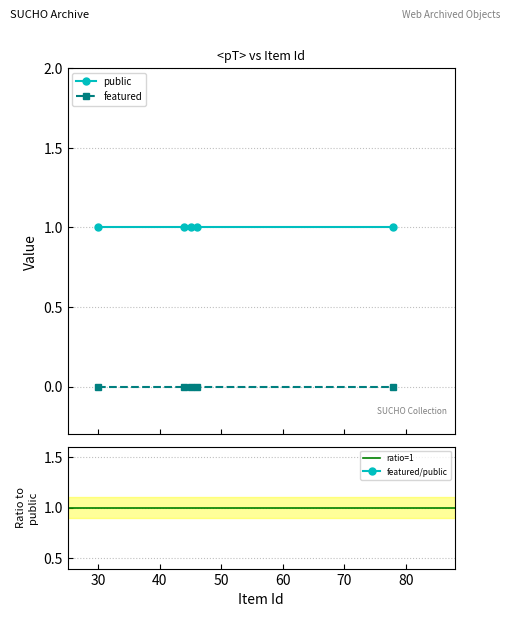

Which category has the lowest value across all series?

30